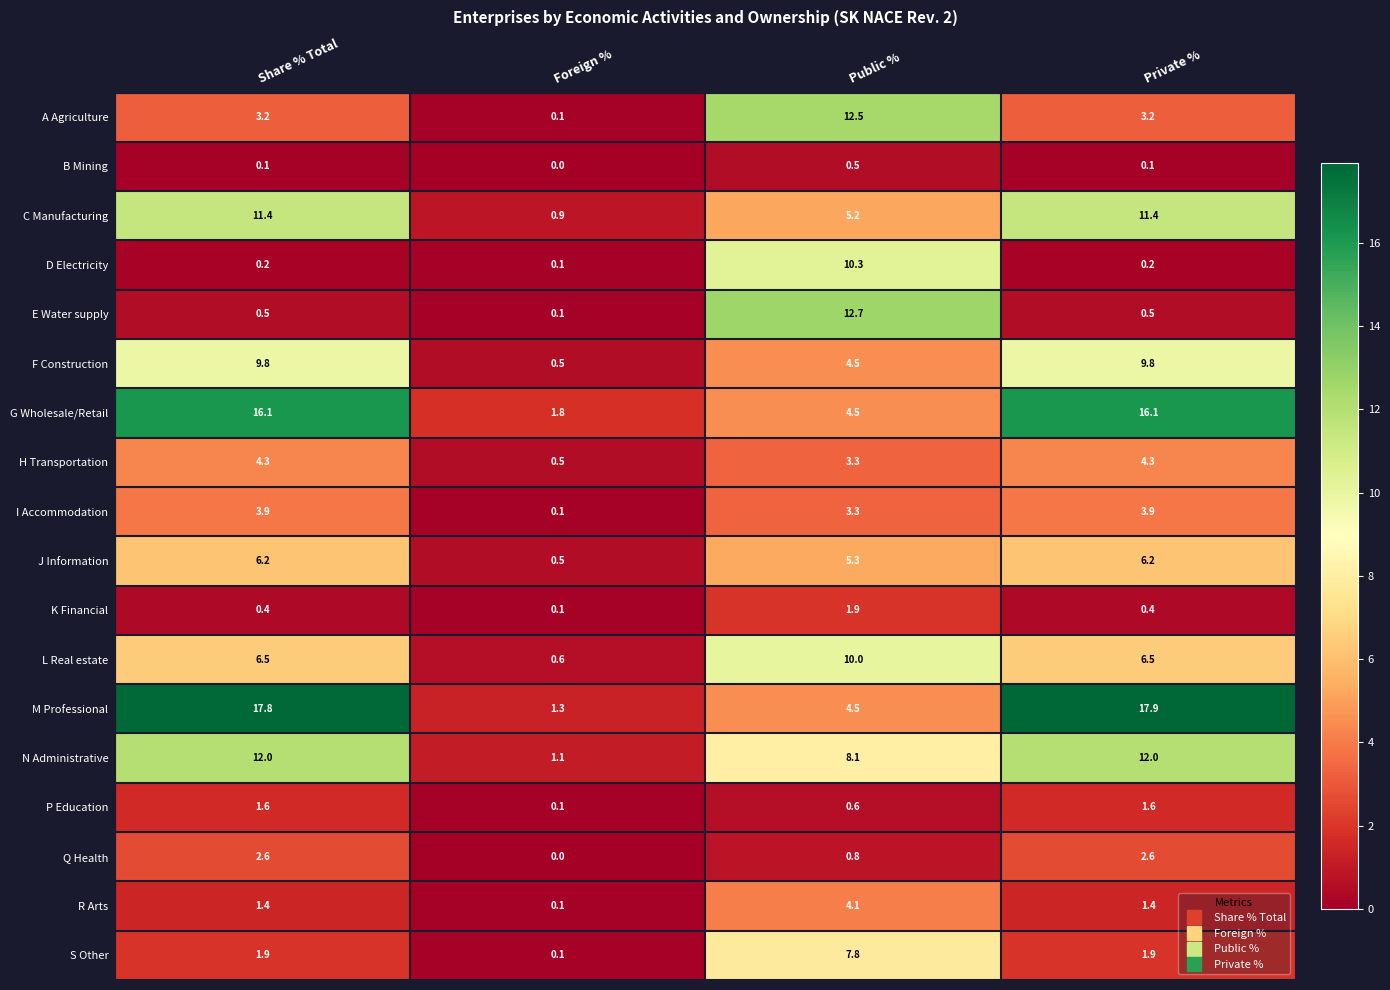

The value of I Accommodation at Private % is 3.9. True or false?

True